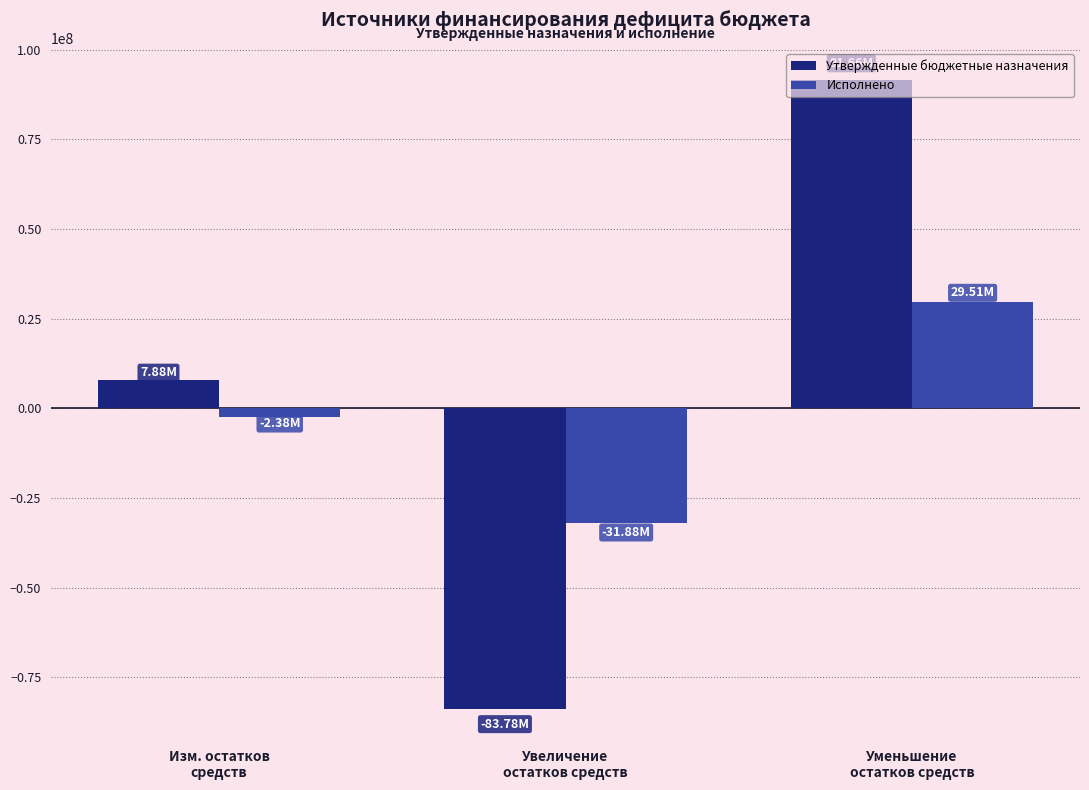

Is it true that Утвержденные бюджетные назначения equals 91660782.0 at Уменьшение
остатков средств?

True